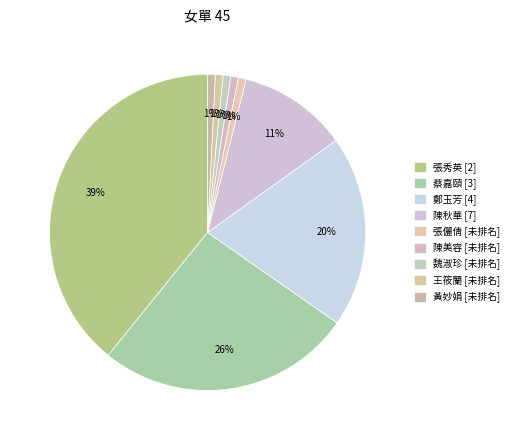

How many segments does this pie chart have?

9